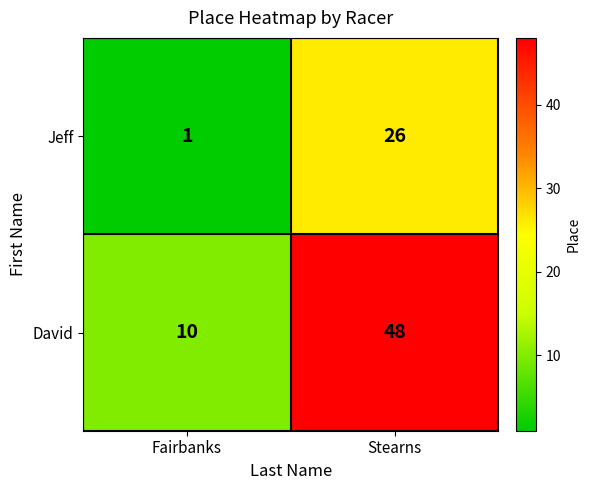

How many distinct data groups are displayed?

2